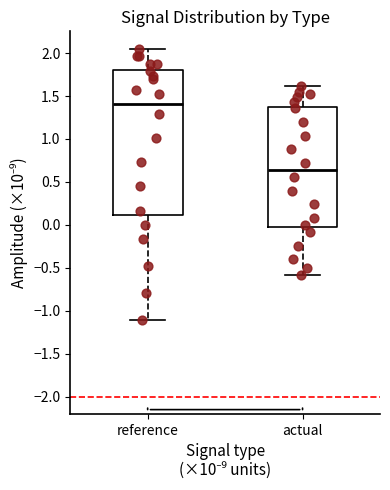

Comparing the boxes themselves (not the whiskers), which one is the tallest?

reference